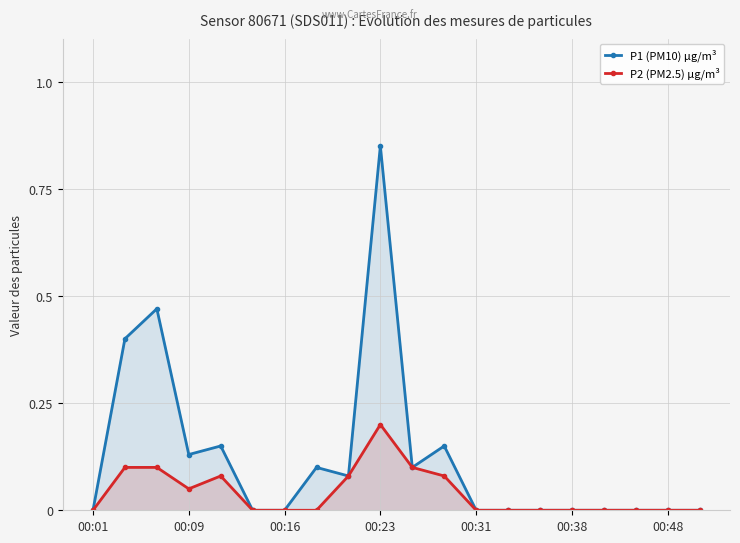

List the series in order of their overall mean, lowest first.

P2 (PM2.5) µg/m³, P1 (PM10) µg/m³